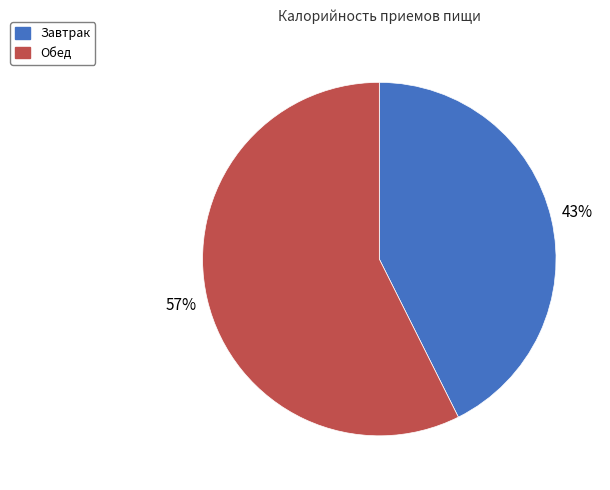

Is it true that Обед is 57% of the pie?

True